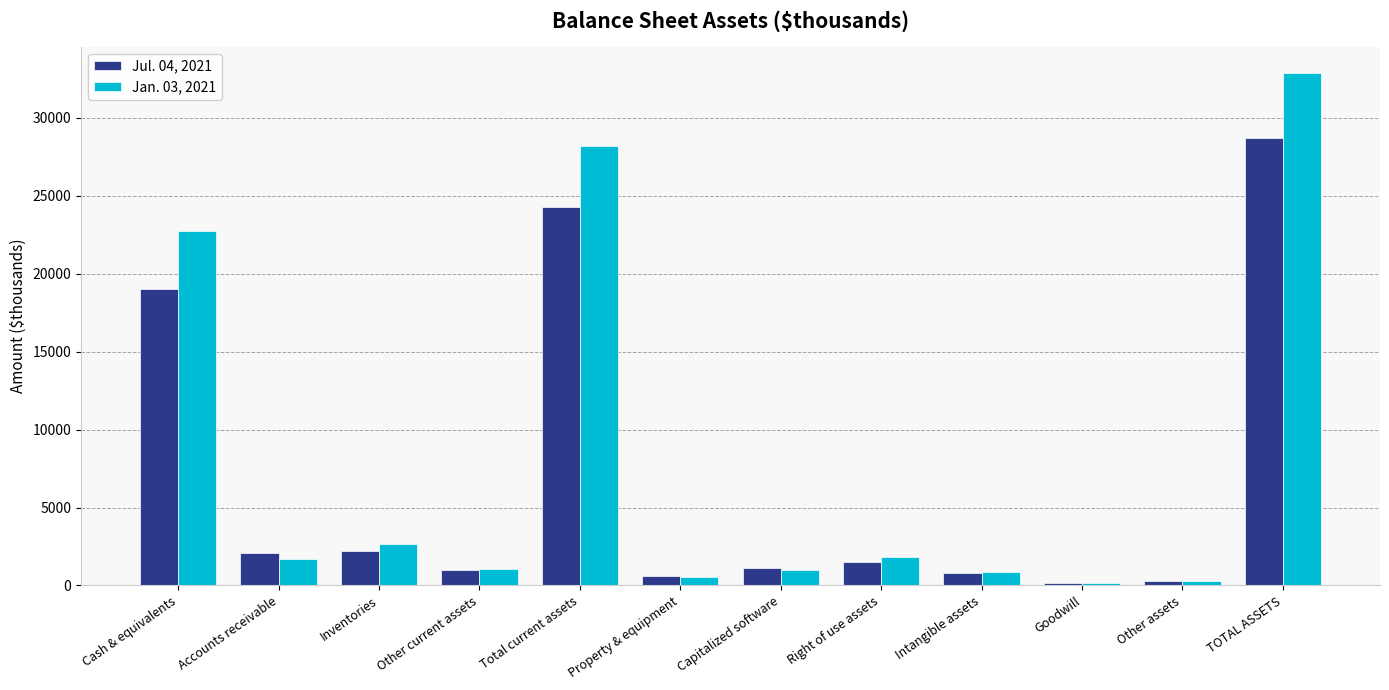

What is the difference between the Jul. 04, 2021 values at Other current assets and Right of use assets?

499